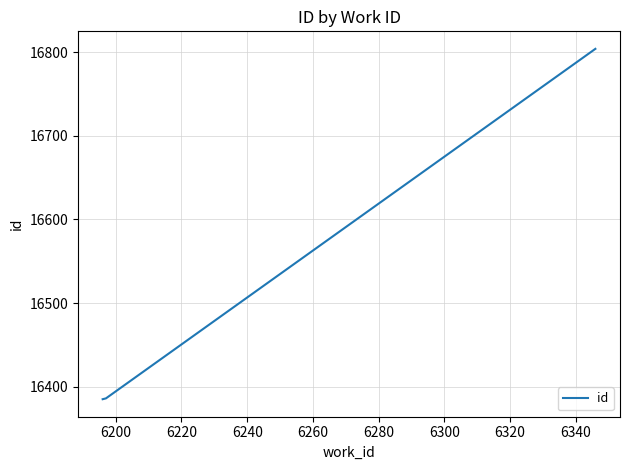

What is the minimum value shown in the chart?

16385